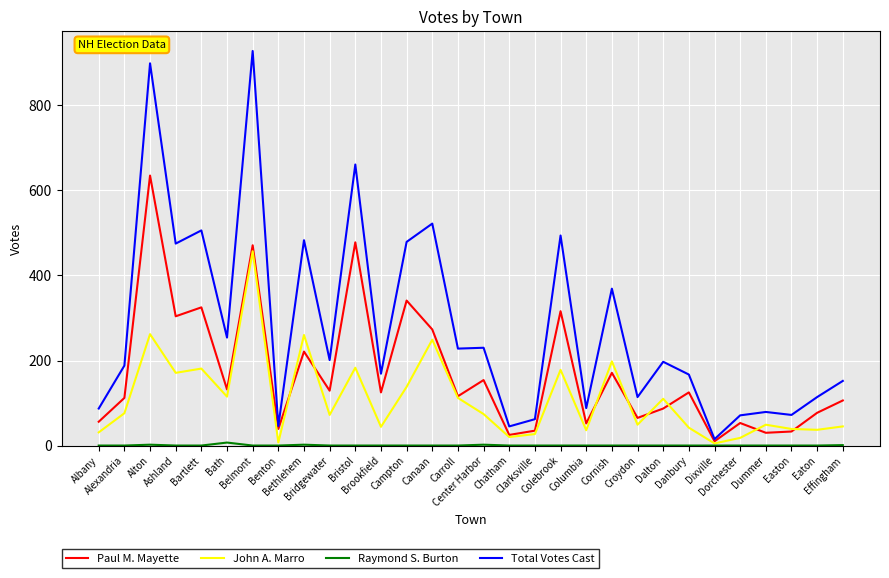

The John A. Marro series shows 138 at Campton. True or false?

True